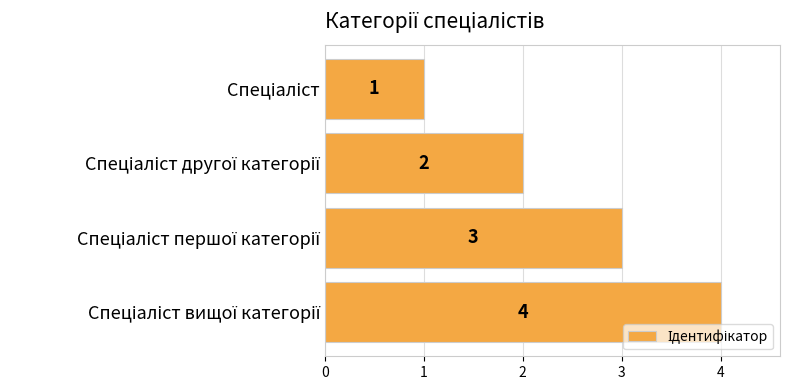

How many values are between 2 and 4?

3